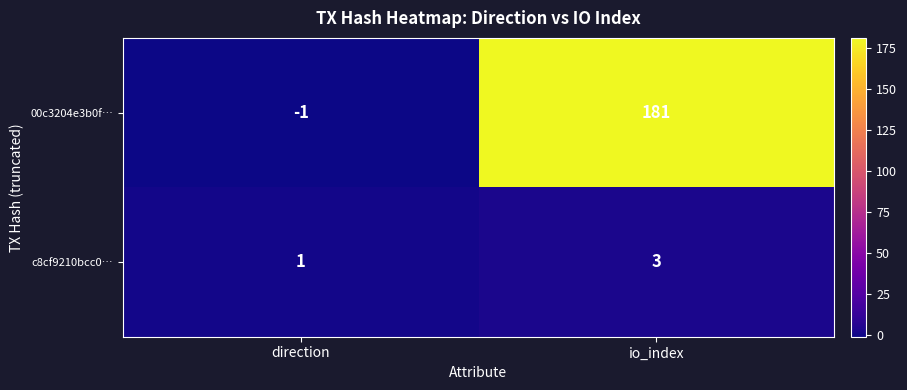

The value of c8cf9210bcc0… at io_index is 3. True or false?

True